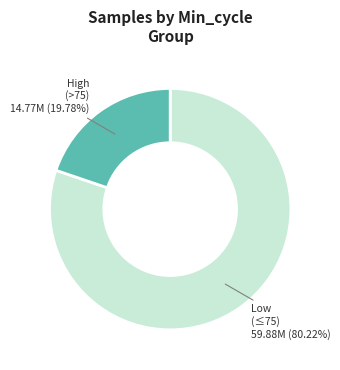

Is there any slice that represents more than half of the pie?

Yes